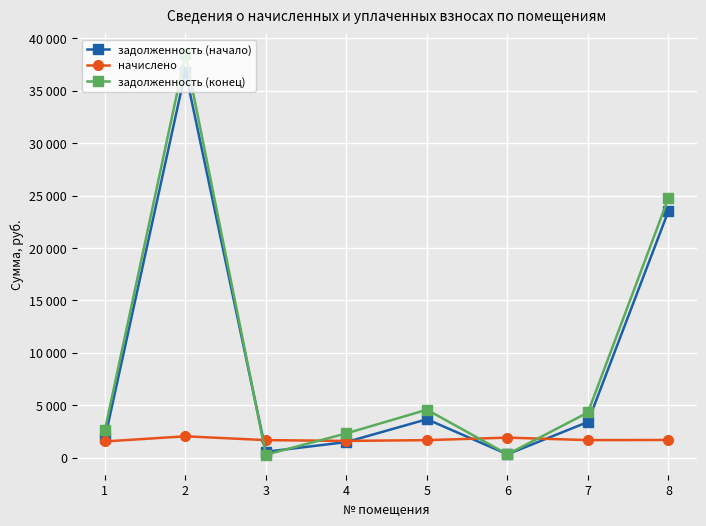

Is this an area chart (filled region under the line)?

No